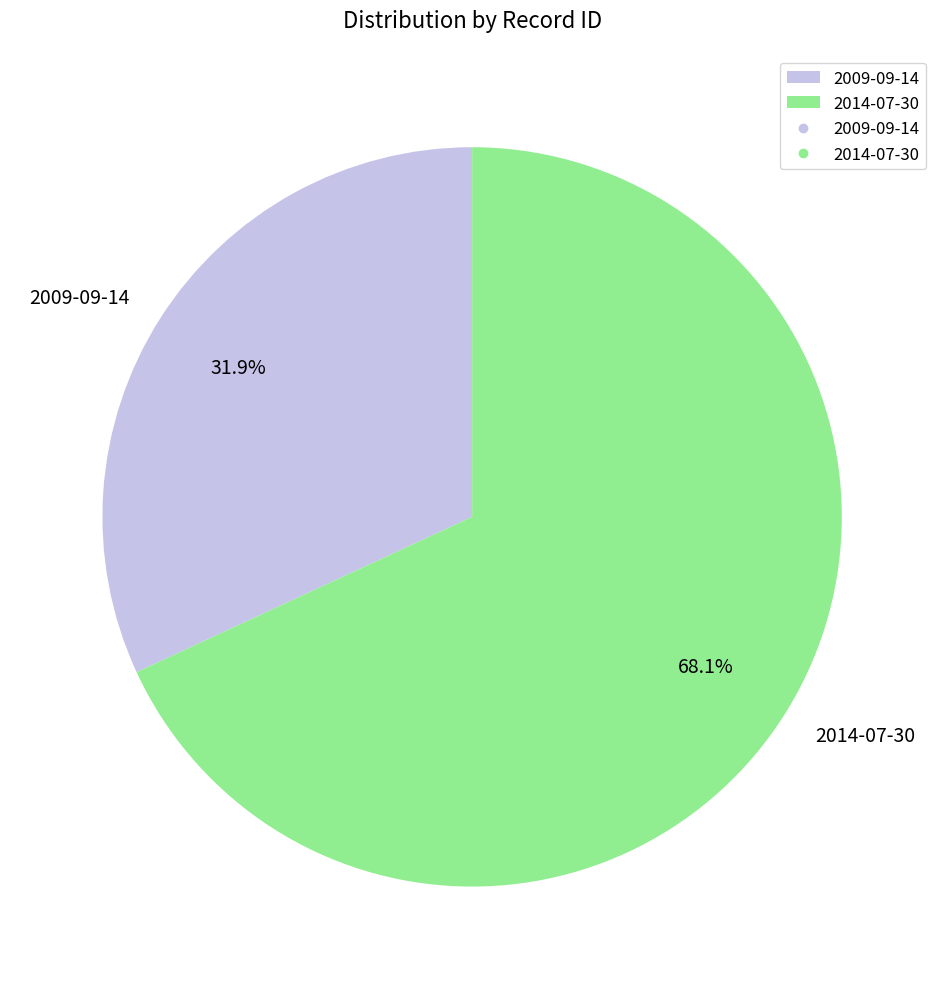

How many segments does this pie chart have?

2